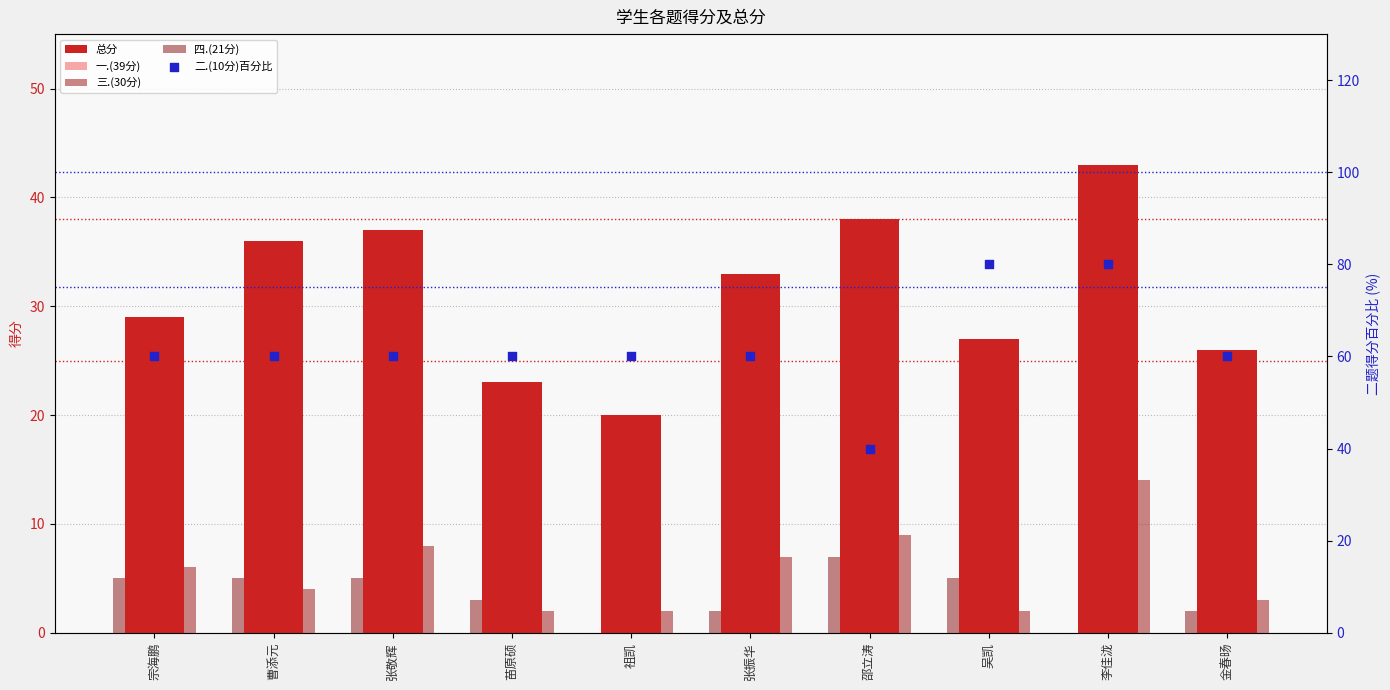

At how many categories does at least one series exceed 42?

9